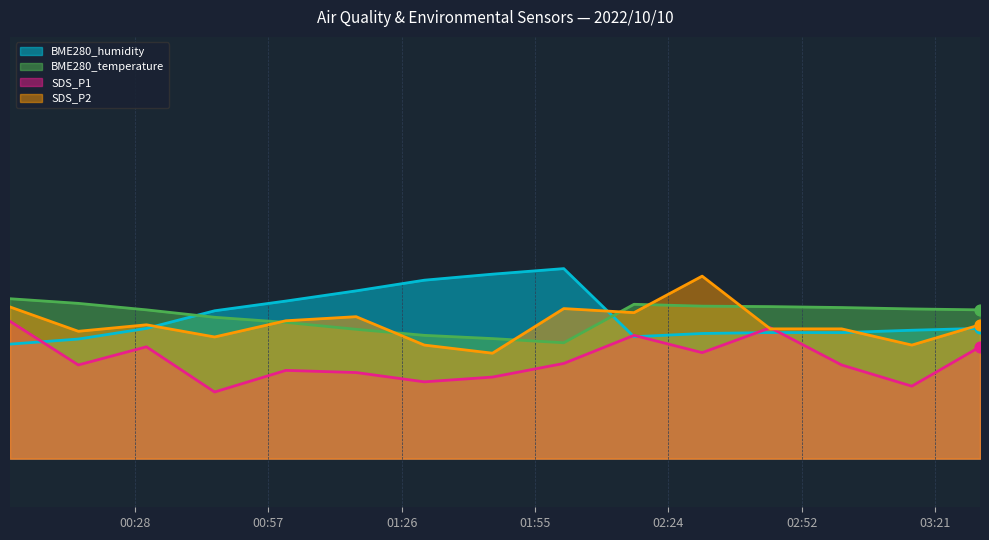

Which series has the largest total across all categories?

BME280_humidity